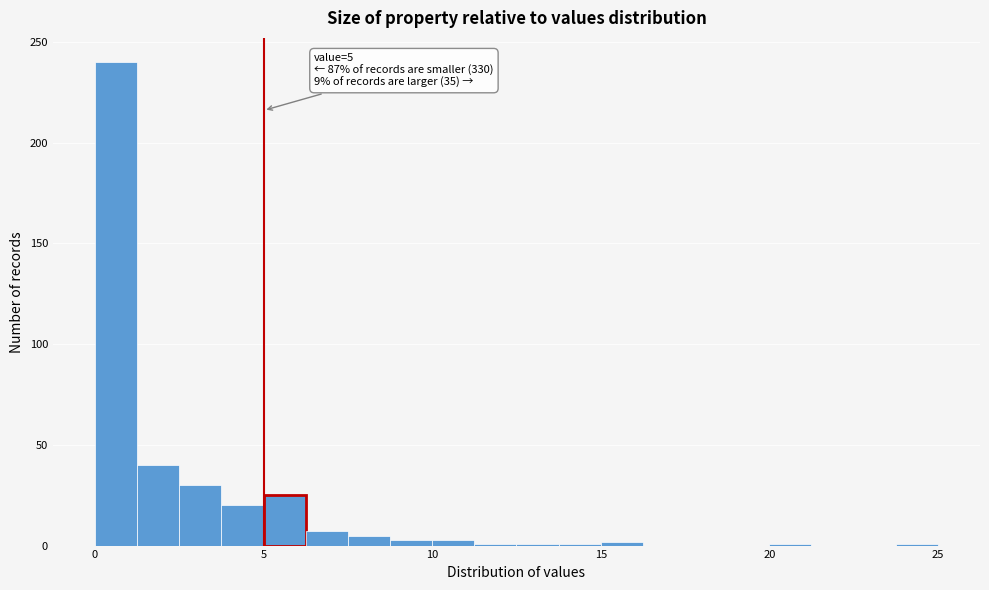

Around what value on the x-axis is the tallest bar? Give the approximate position of its centre, as read against the axis.

0.5